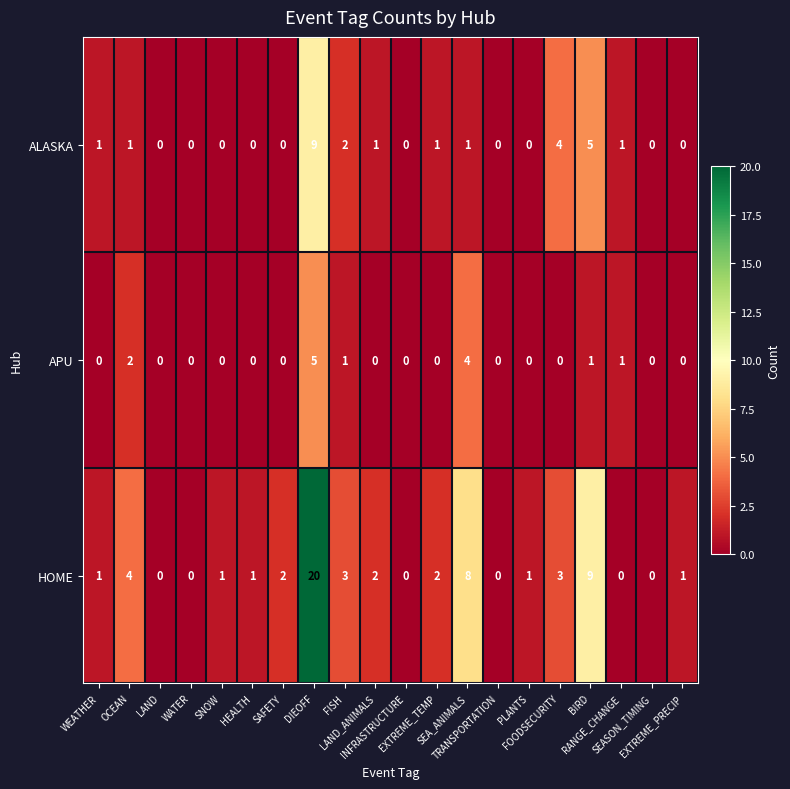

Which label corresponds to the largest value in the chart?

DIEOFF